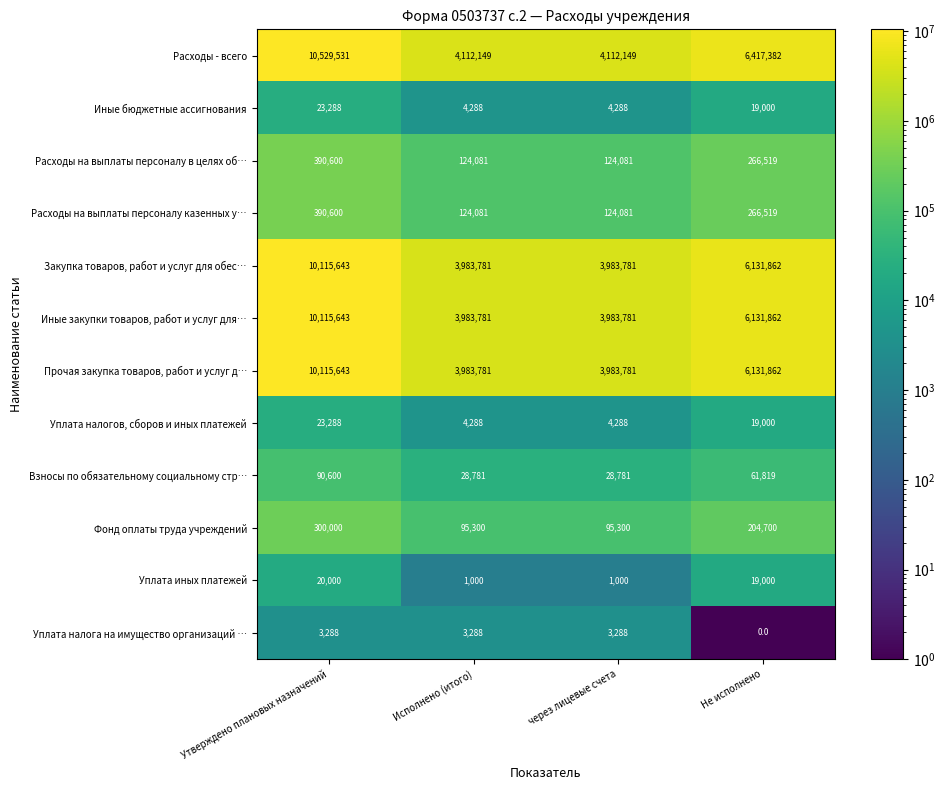

Count the number of categories in the chart.

4